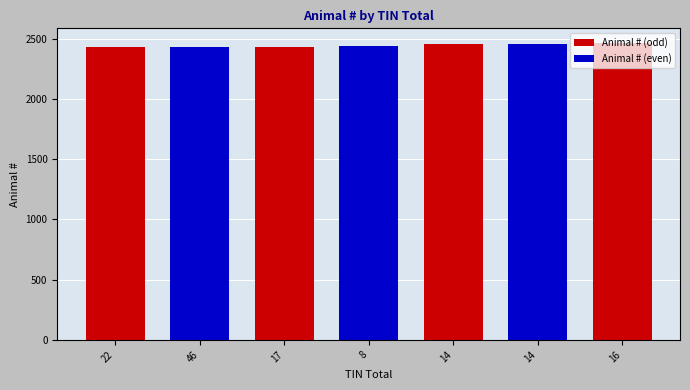

What is the difference between the second highest and second lowest values?

21